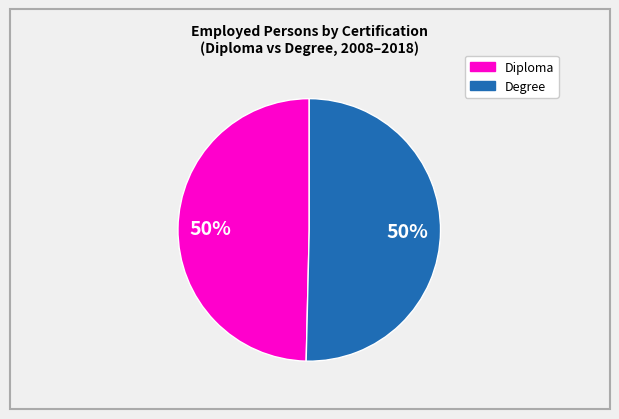

To the nearest percent, what is the average slice percentage?

50%